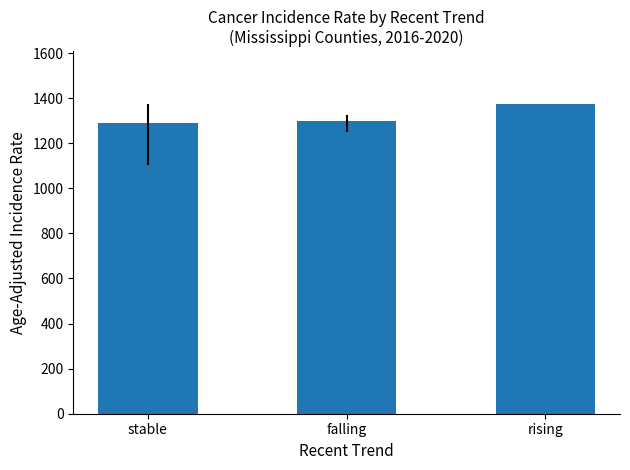

True or false: the data shows 1298.9 at falling.

True